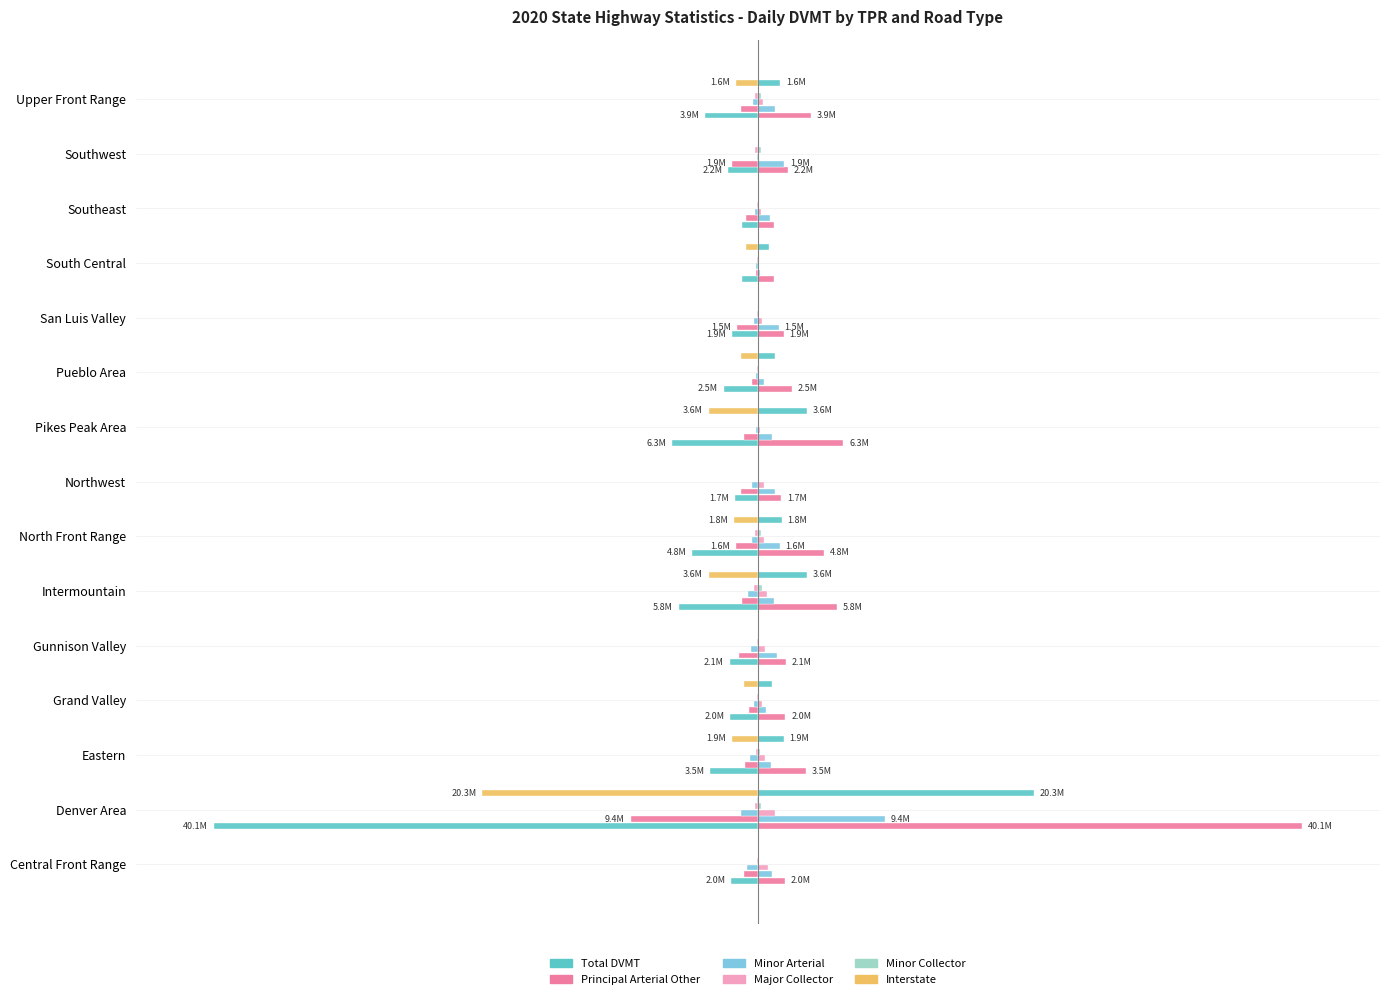

What is the difference between the highest and lowest values at Pikes Peak Area?

4.4